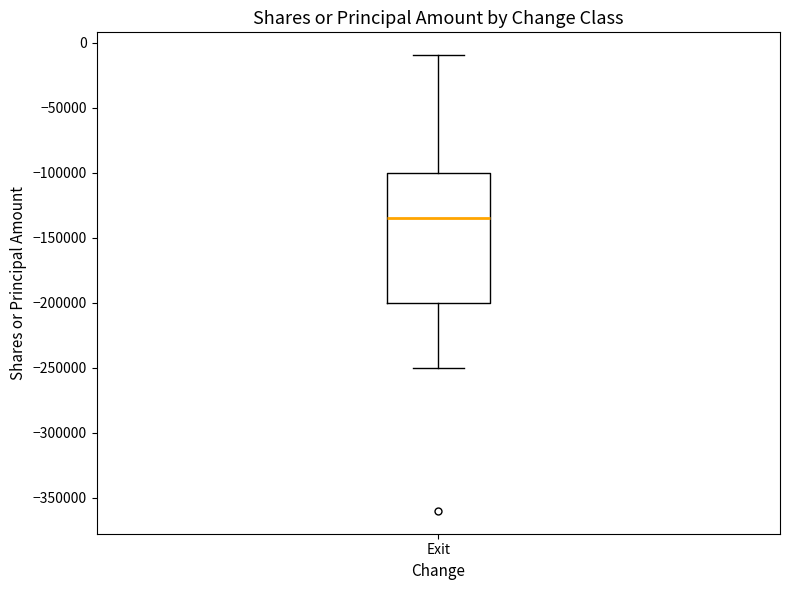

Where does the upper whisker of the box for Exit end on the y-axis? The values are not printed on the chart, so give them approximately, as read against the axis.

-10000